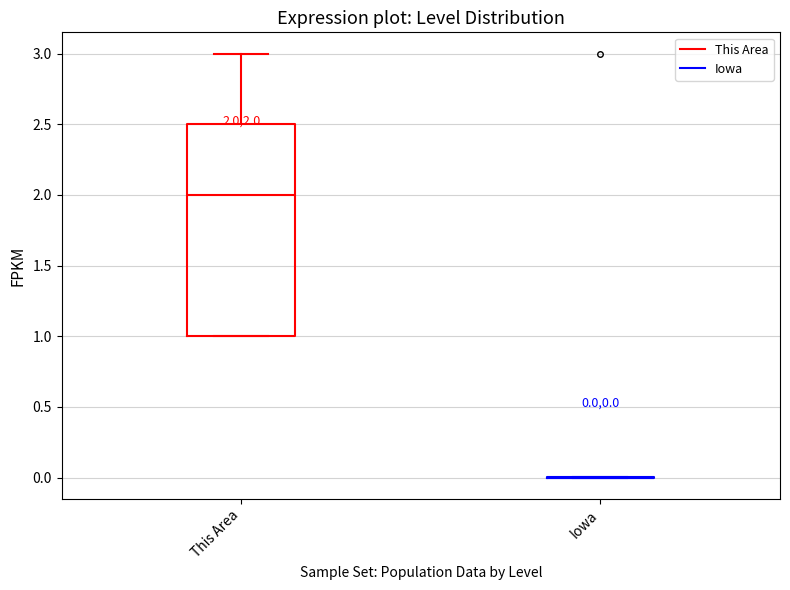

Comparing the boxes themselves (not the whiskers), which one is the tallest?

This Area